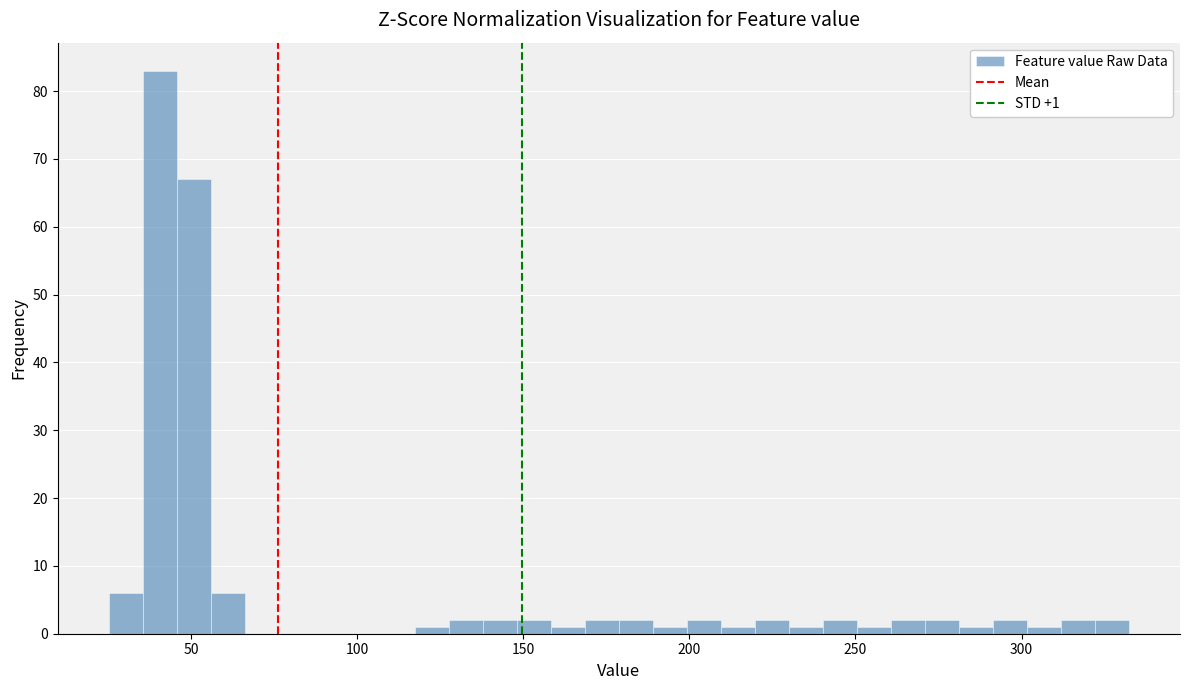

Around what value on the x-axis is the tallest bar? Give the approximate position of its centre, as read against the axis.

40